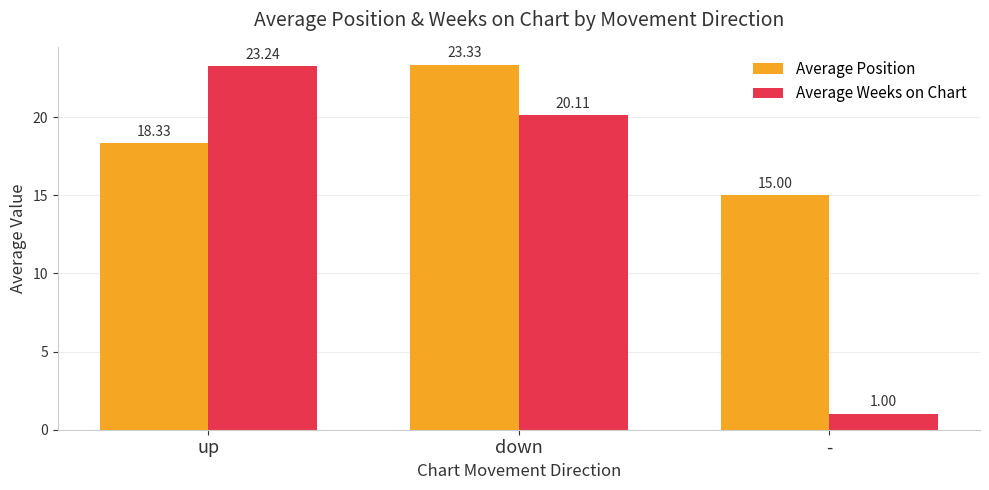

What is the highest value of the Average Position series?

23.3